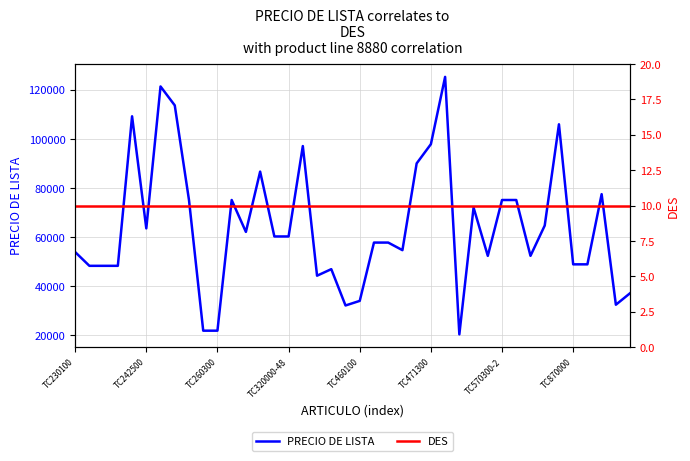

At which category is the sum across all series the highest?

26